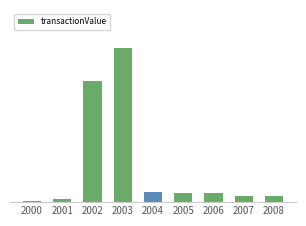

Are the bars horizontal?

No